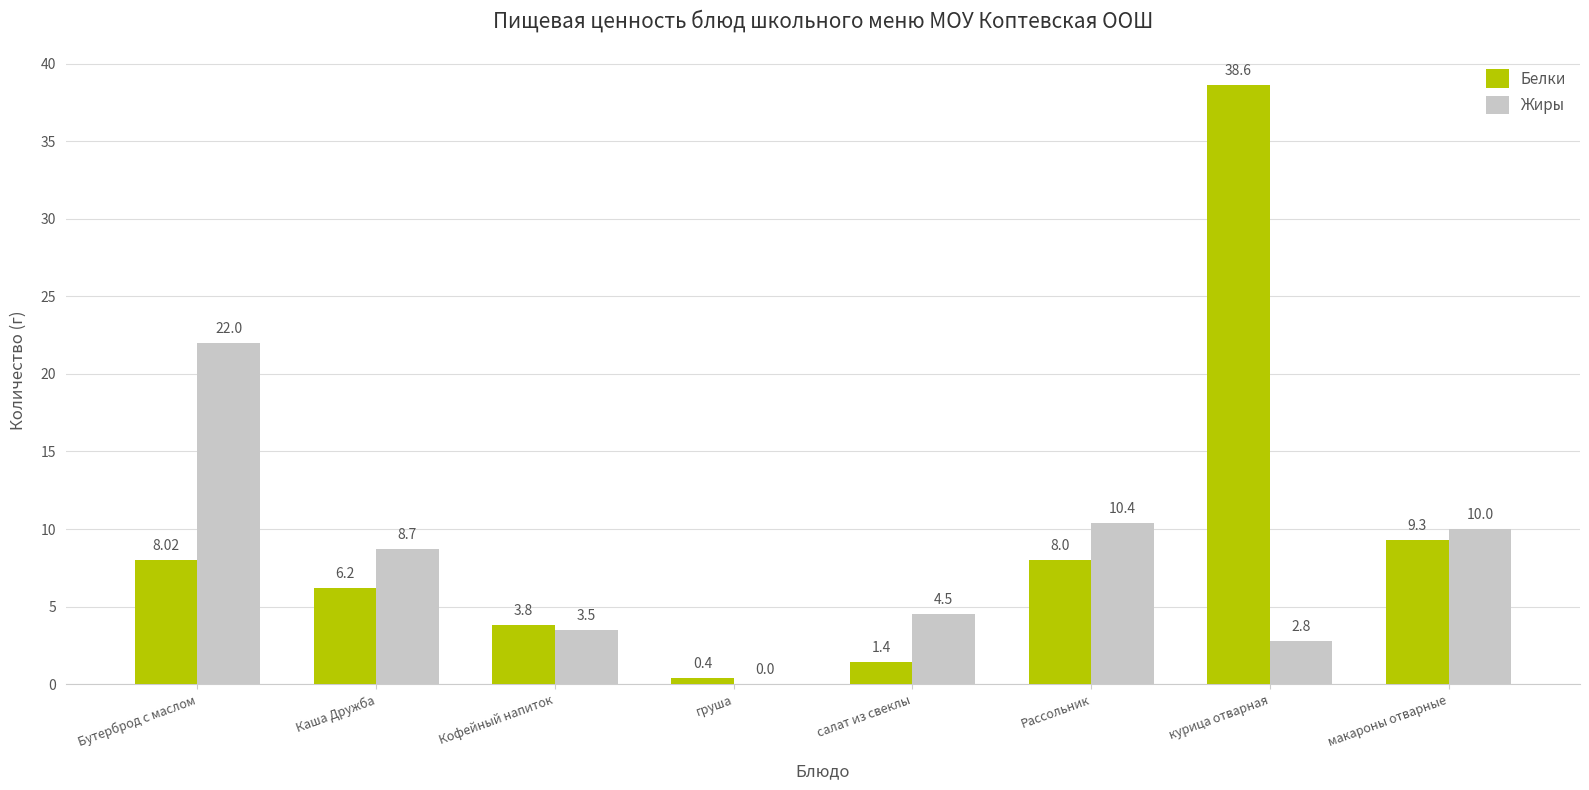

How many groups of bars are there?

8